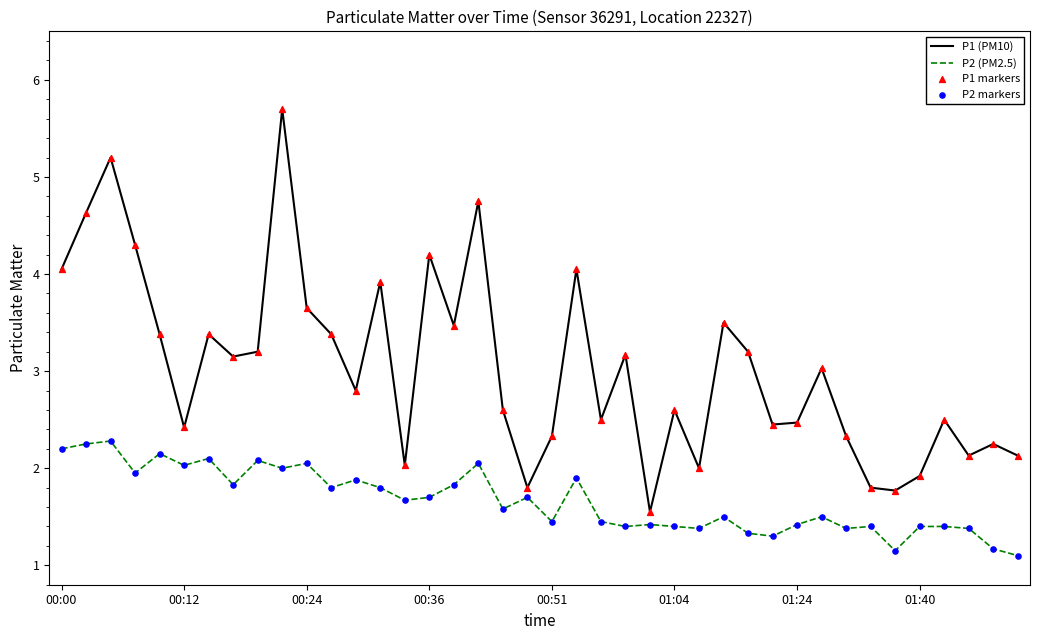

Which series has the largest total across all categories?

P1 (PM10)